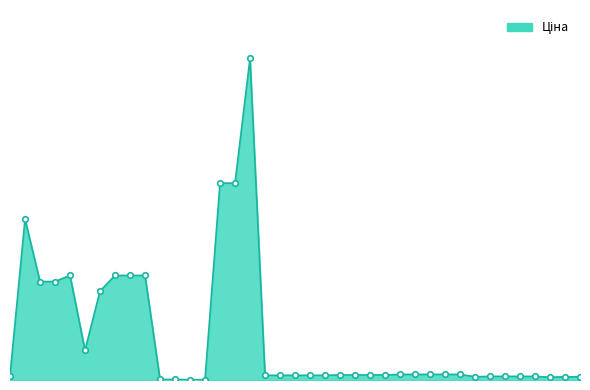

Does the chart display data point markers on the line(s)?

No